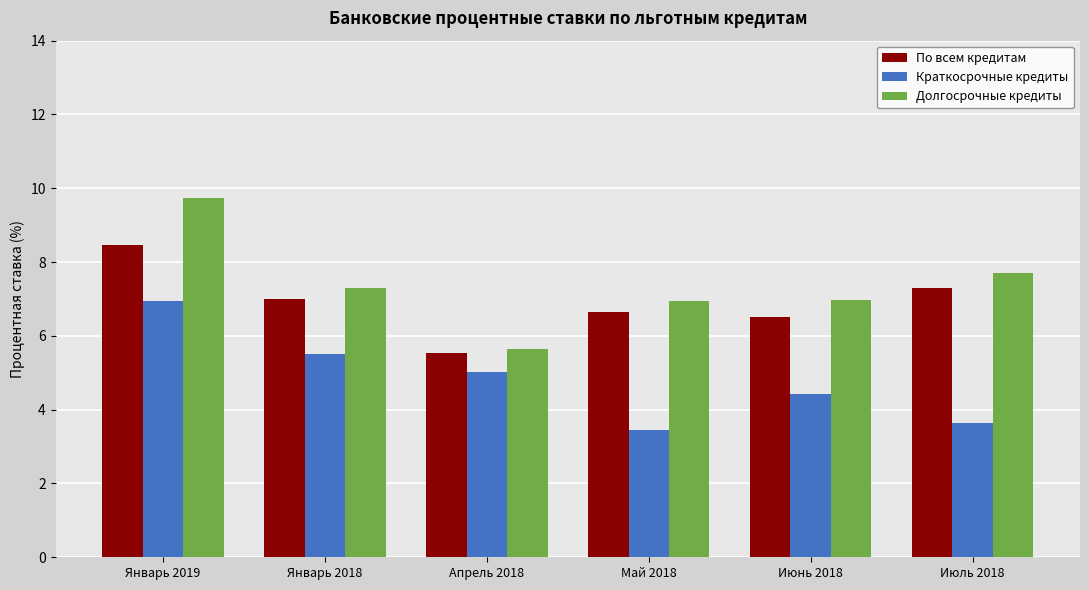

List the series in order of their peak value, highest first.

Долгосрочные кредиты, По всем кредитам, Краткосрочные кредиты